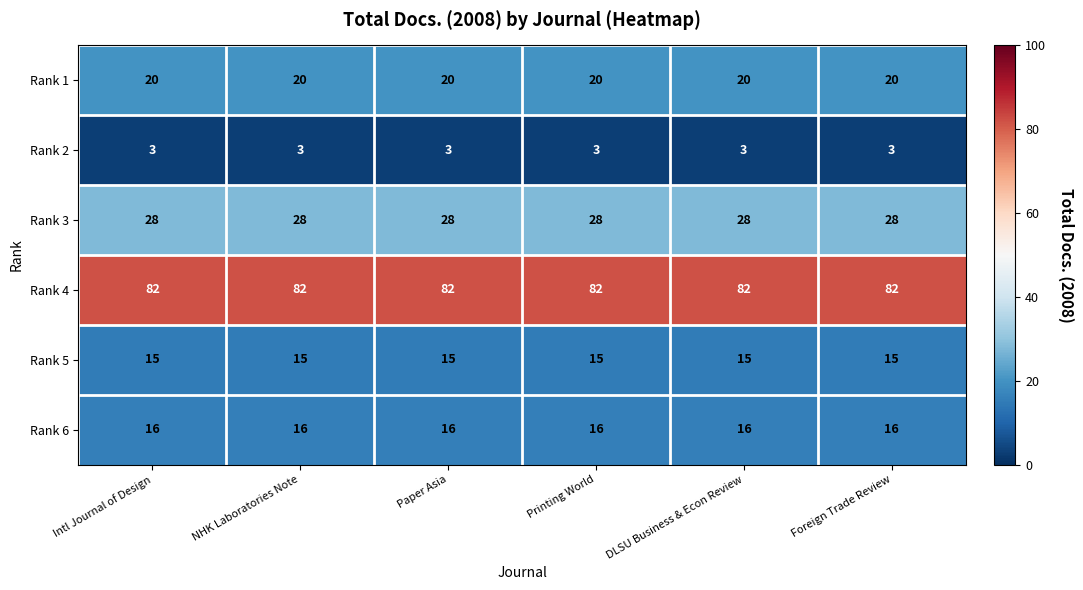

Count the number of categories in the chart.

6